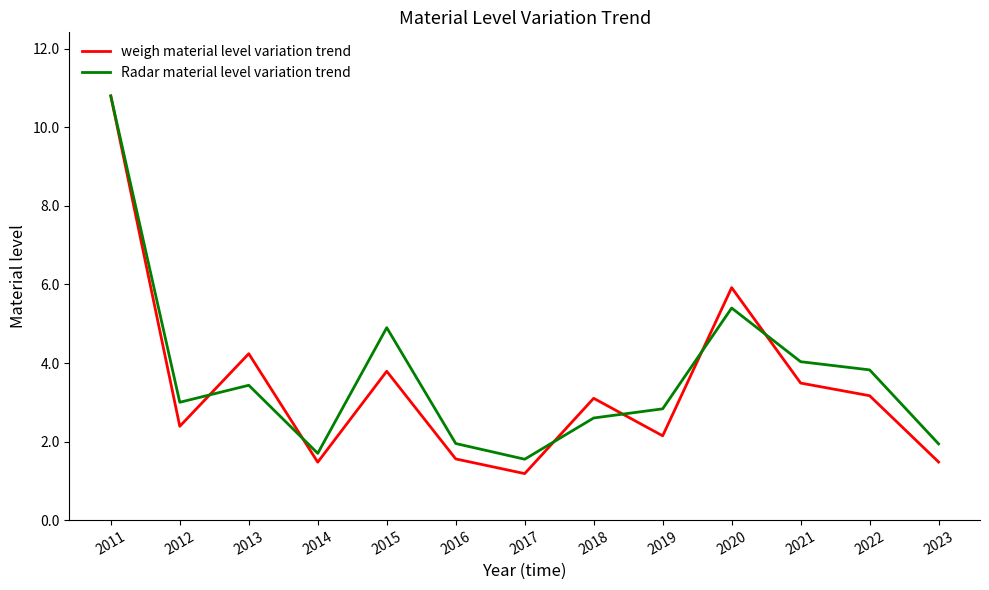

True or false: weigh material level variation trend has more than 1 points higher than both neighbors.

True